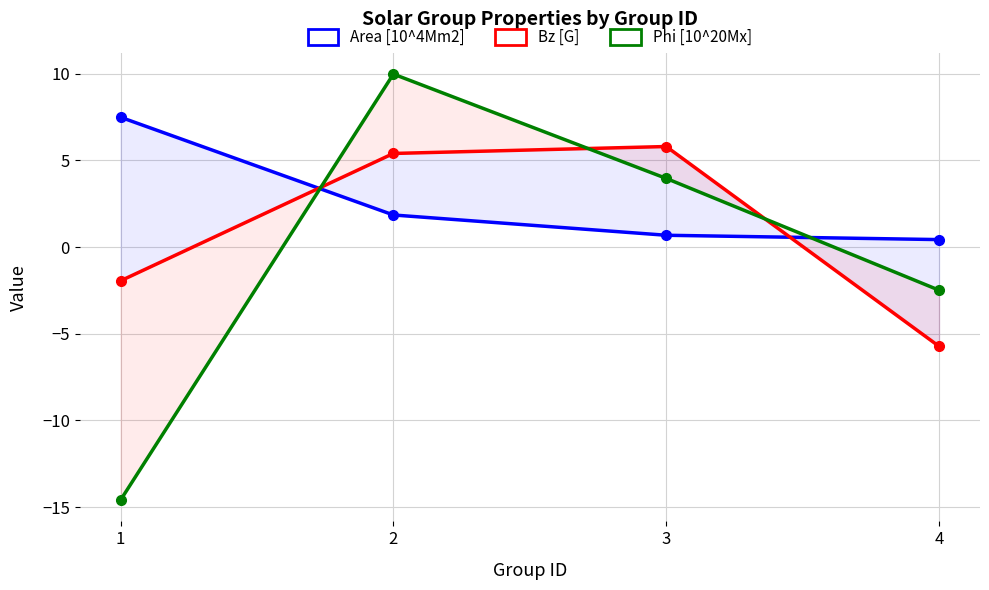

How many data points in Phi [10^20Mx] are above 3?

2